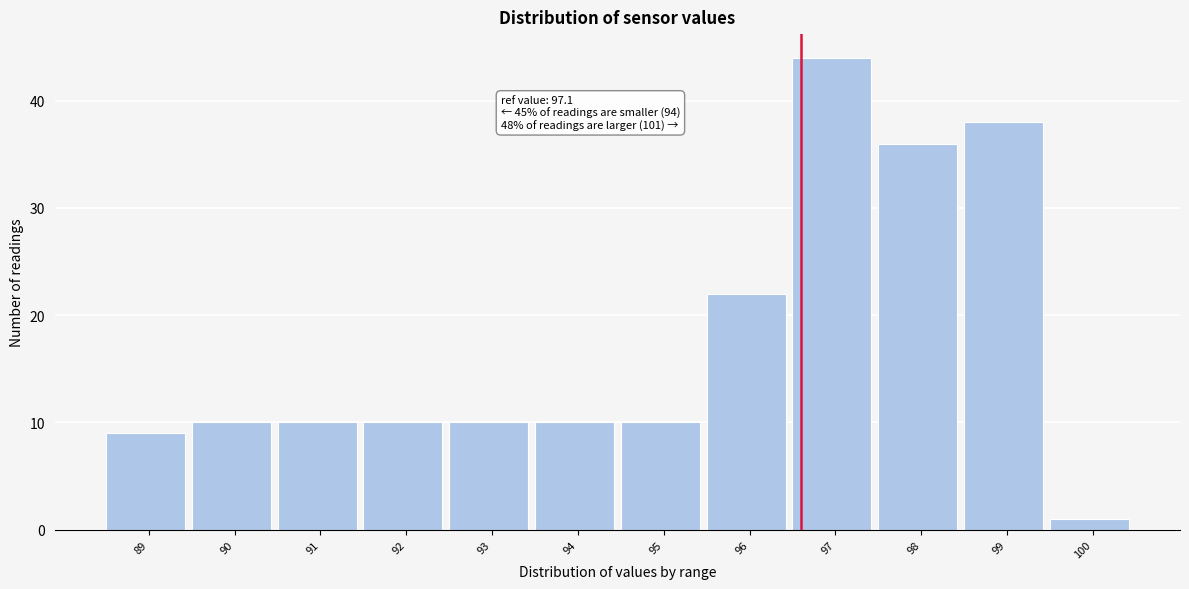

Reading right to left, transcribe all the data shown in this chart.

100=1	99=38	98=36	97=44	96=22	95=10	94=10	93=10	92=10	91=10	90=10	89=9